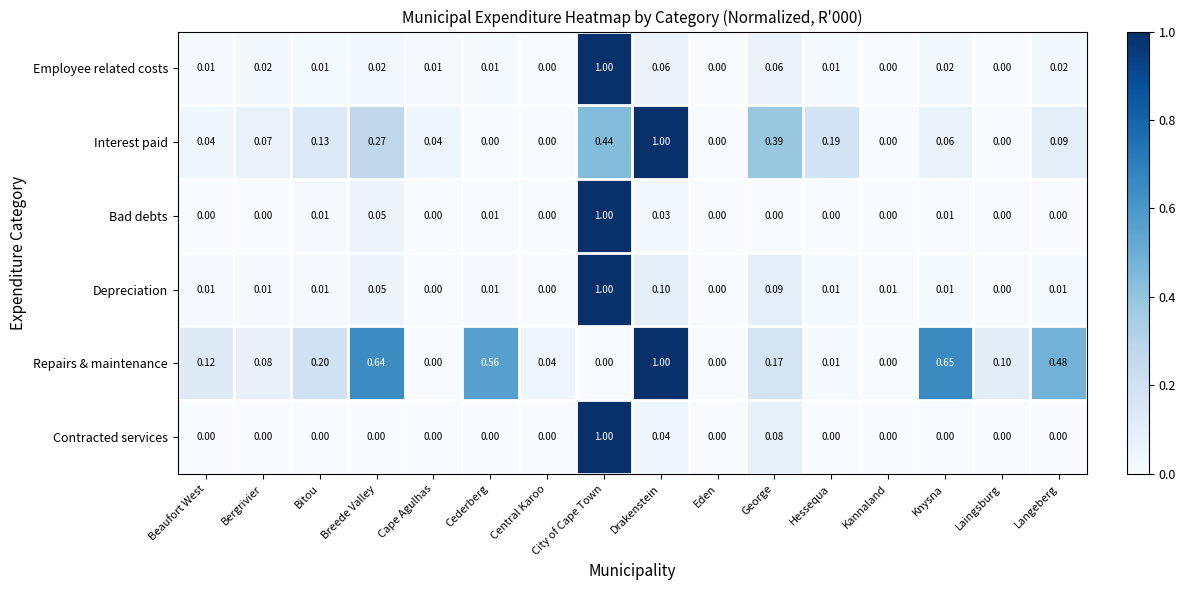

Which series has the largest total across all categories?

Repairs & maintenance